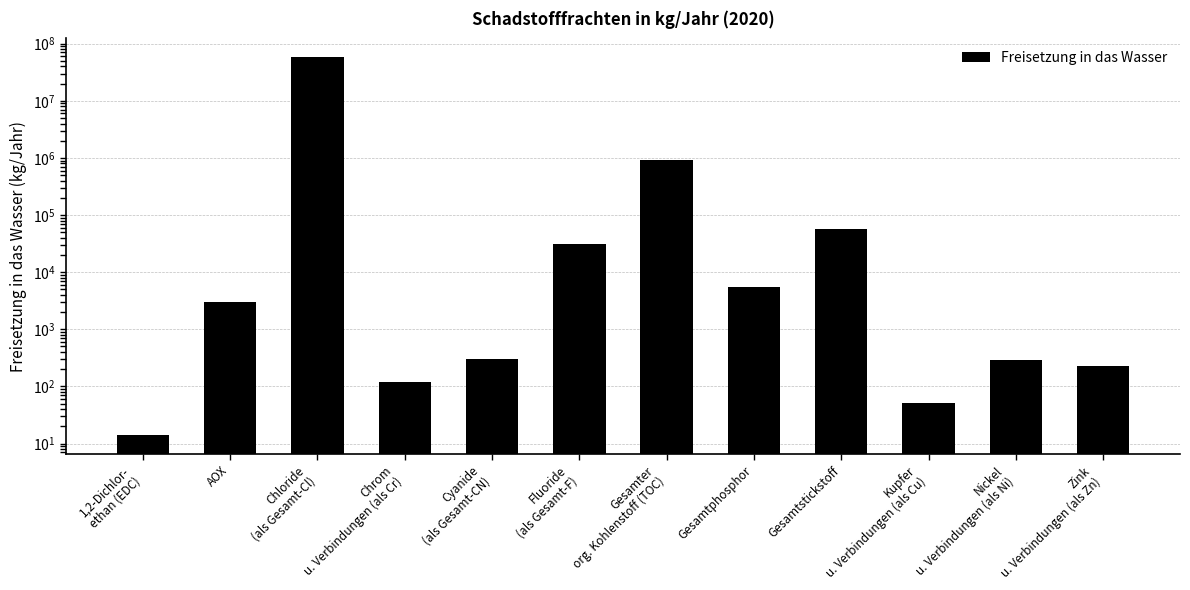

What is the difference between the values at Gesamtstickstoff and Cyanide
(als Gesamt-CN)?

57601